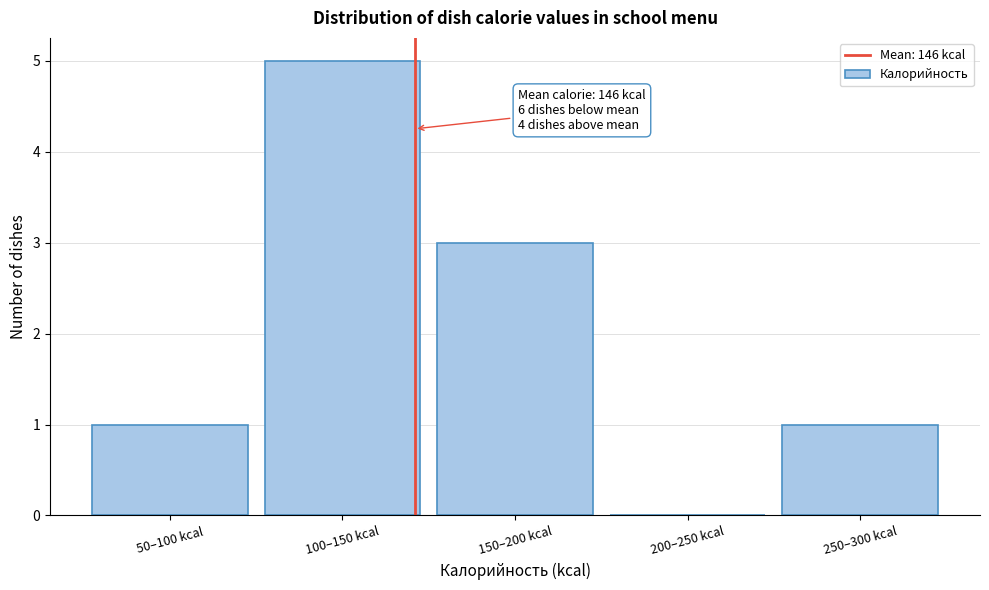

Reading left to right, transcribe all the data shown in this chart.

50–100 kcal=1	100–150 kcal=5	150–200 kcal=3	200–250 kcal=0	250–300 kcal=1